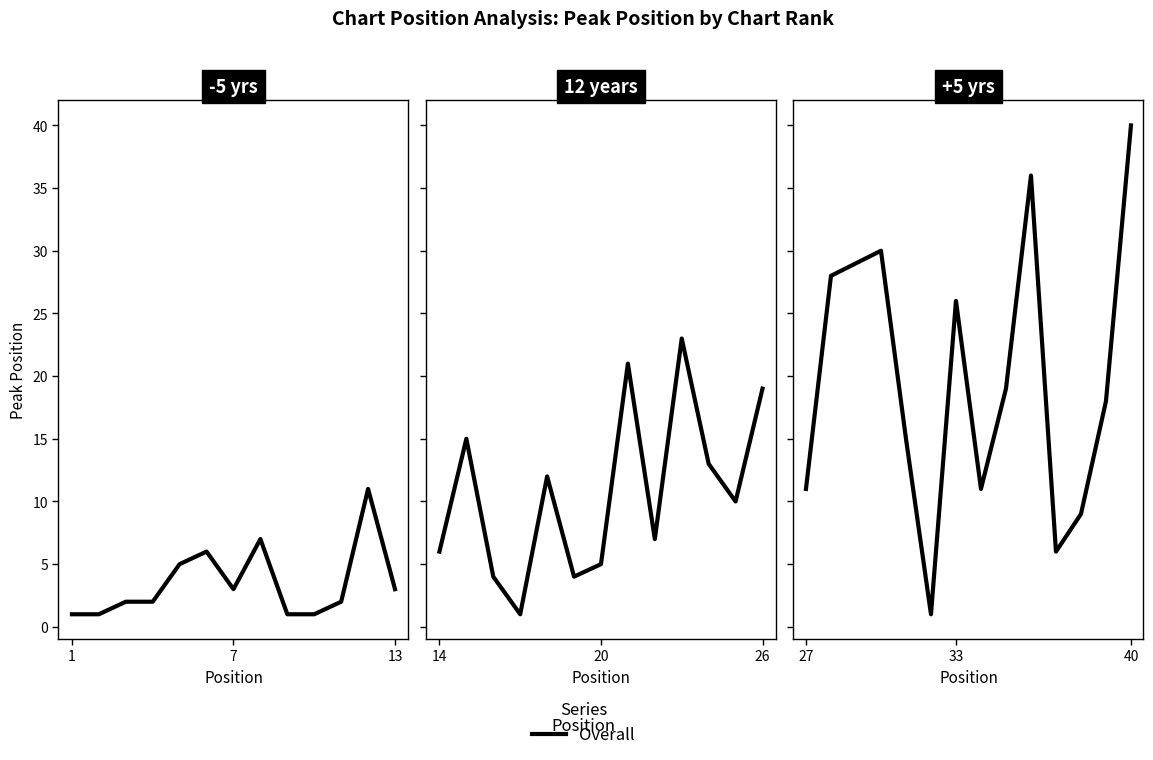

What is the difference between the maximum and minimum values?

39